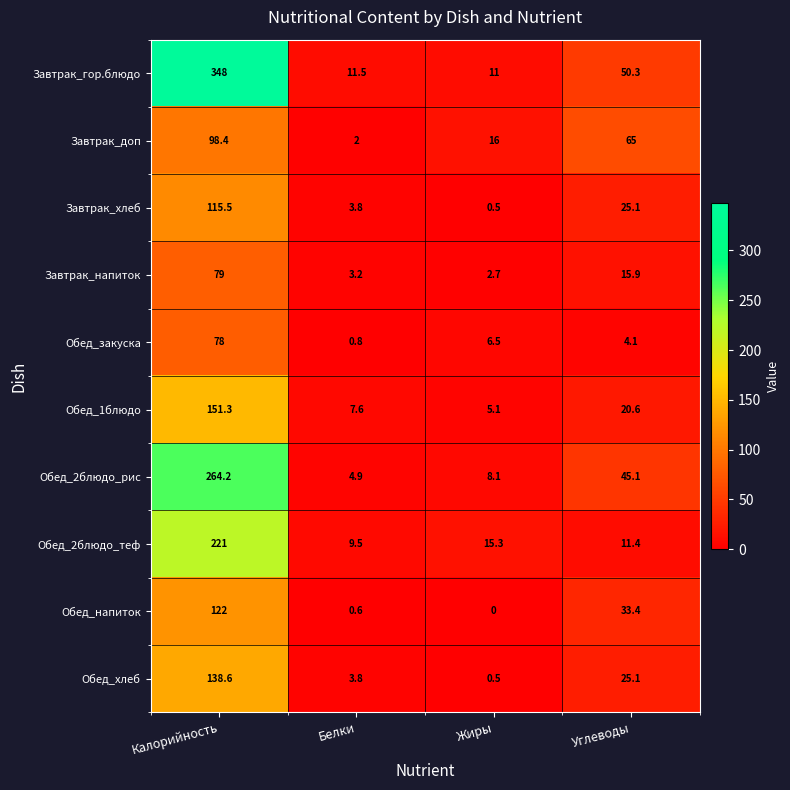

At which label is Обед_хлеб closest to 69?

Углеводы